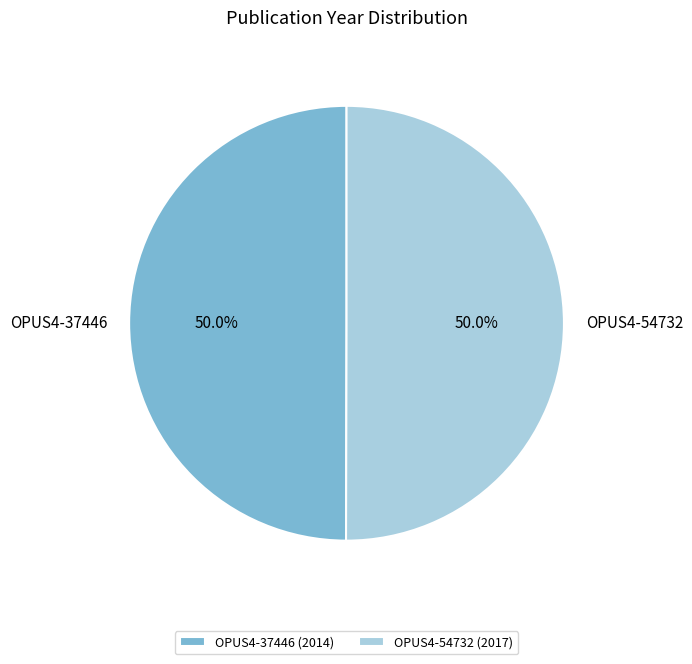

What percentage do OPUS4-54732 and OPUS4-37446 together represent?

100.0%